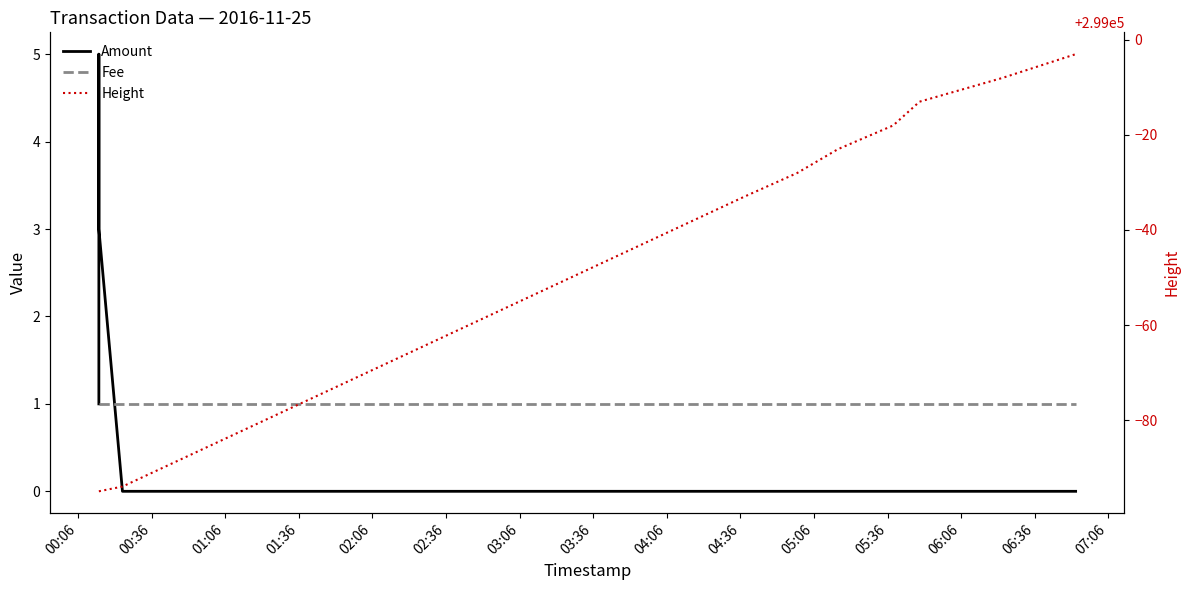

Is the value of Amount at 00:06 greater than the value of Fee at 01:06?

No